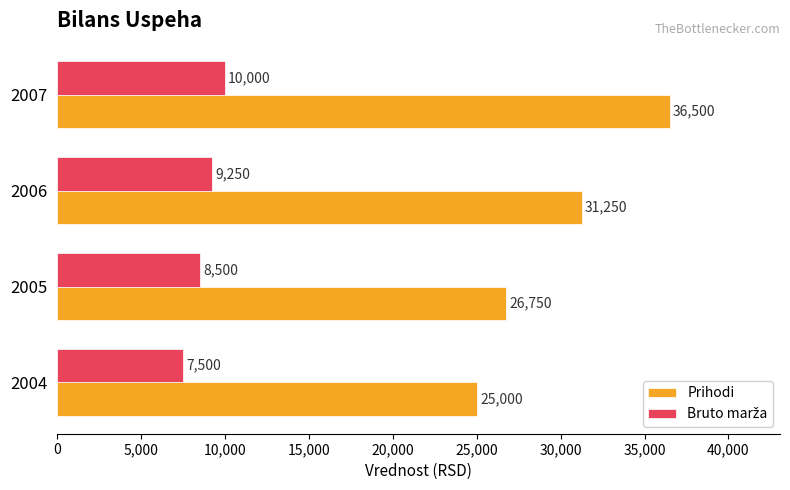

What is the difference between the maximum and minimum values in the Prihodi series?

11500